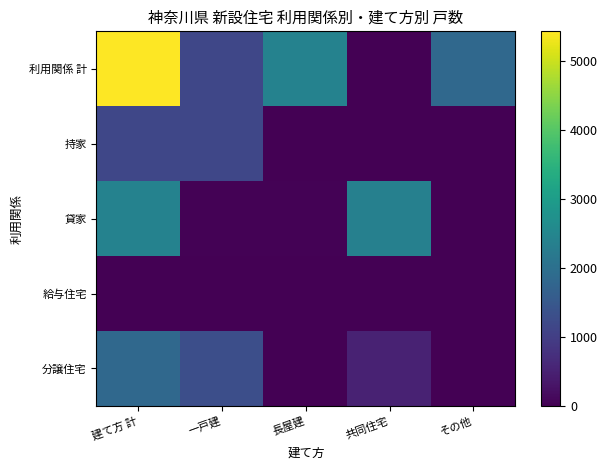

How many distinct data groups are displayed?

5